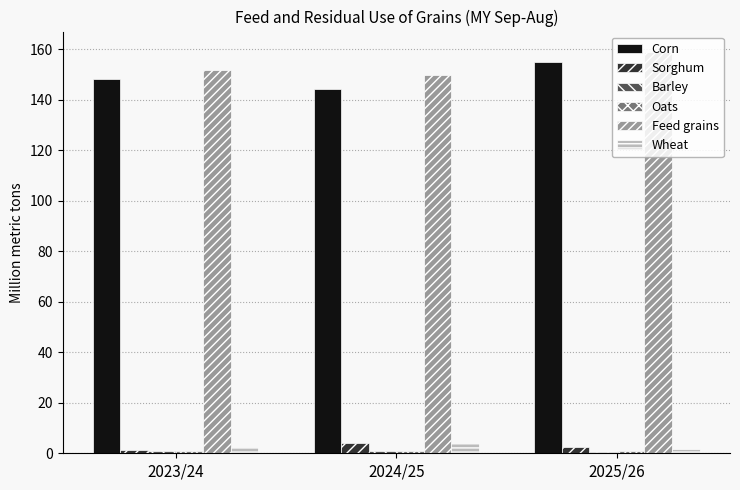

What is the average value of the Feed grains series?

153.6